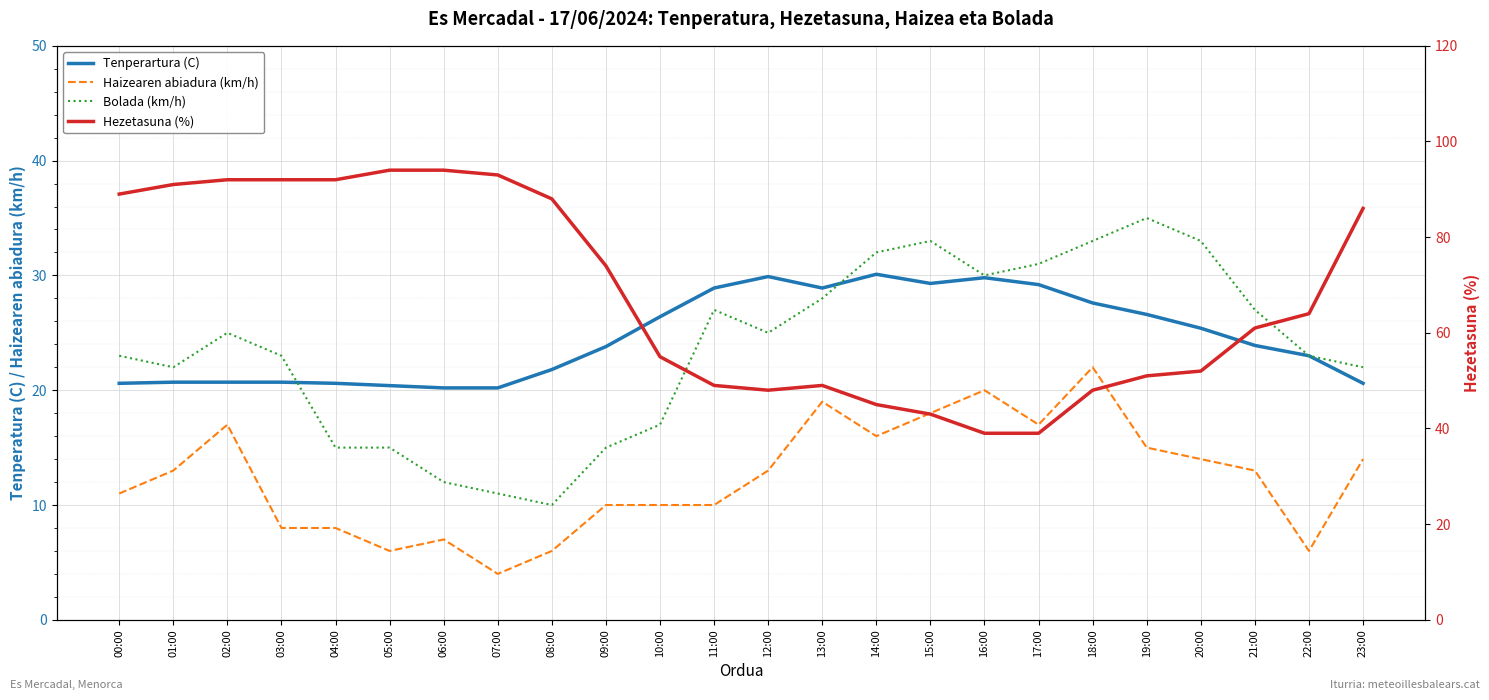

The Hezetasuna (%) series shows 89.0 at 00:00. True or false?

True